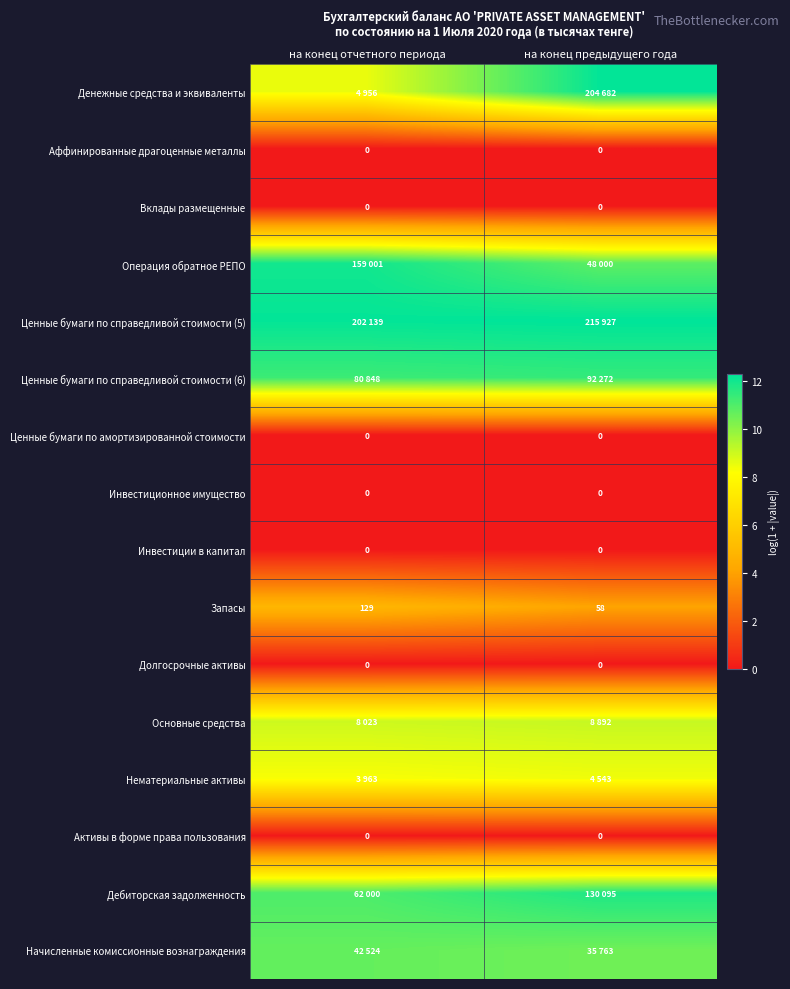

Which has a higher value, на конец предыдущего года or на конец отчетного периода?

на конец предыдущего года